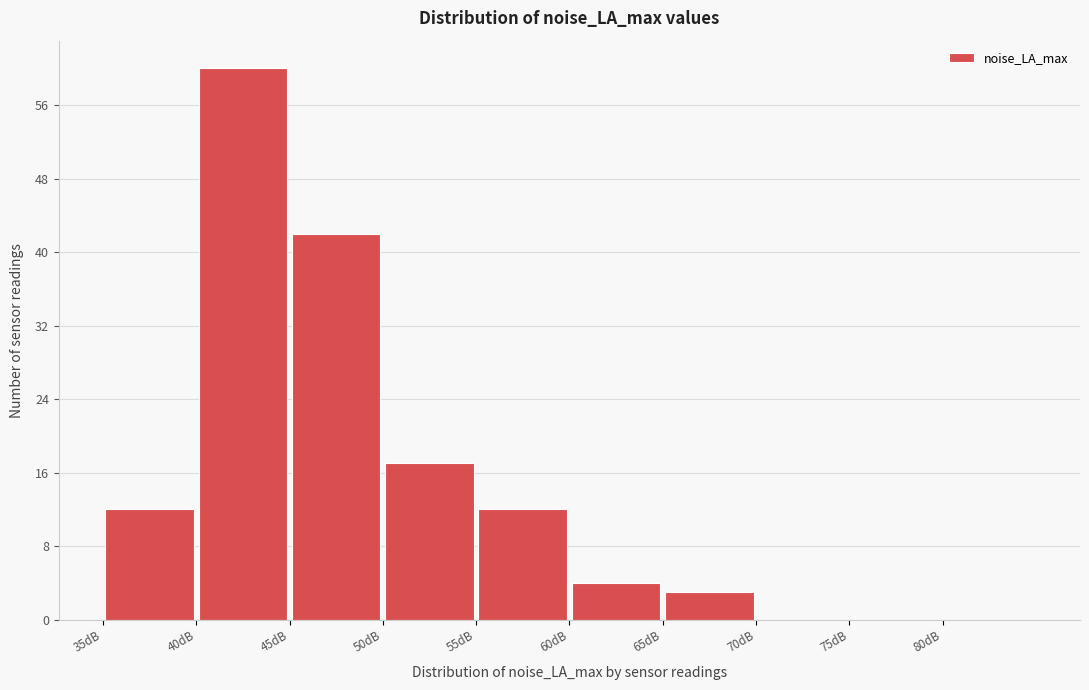

How tall is the bar that spans 60 to 65 on the x-axis? The values are not printed on the chart, so give them approximately, as read against the axis.

4